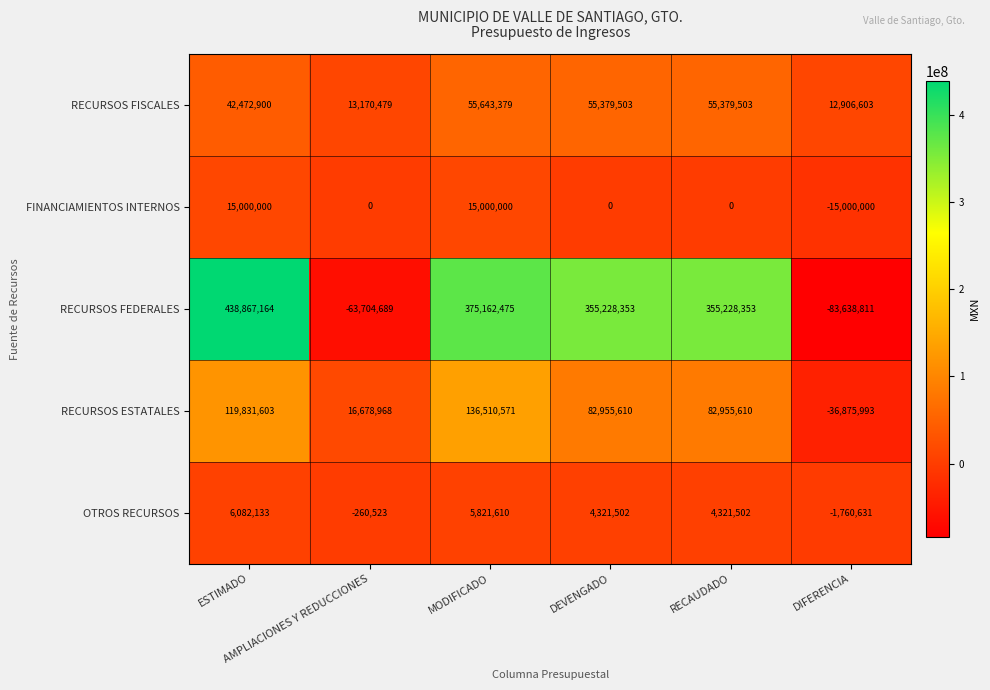

Which series has the largest total across all categories?

RECURSOS FEDERALES